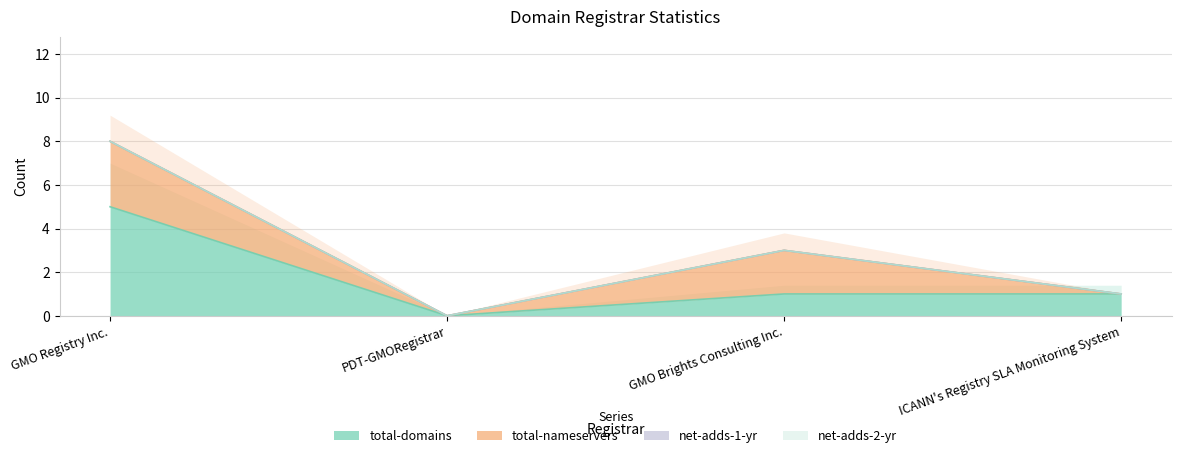

Does the chart display data point markers on the line(s)?

No